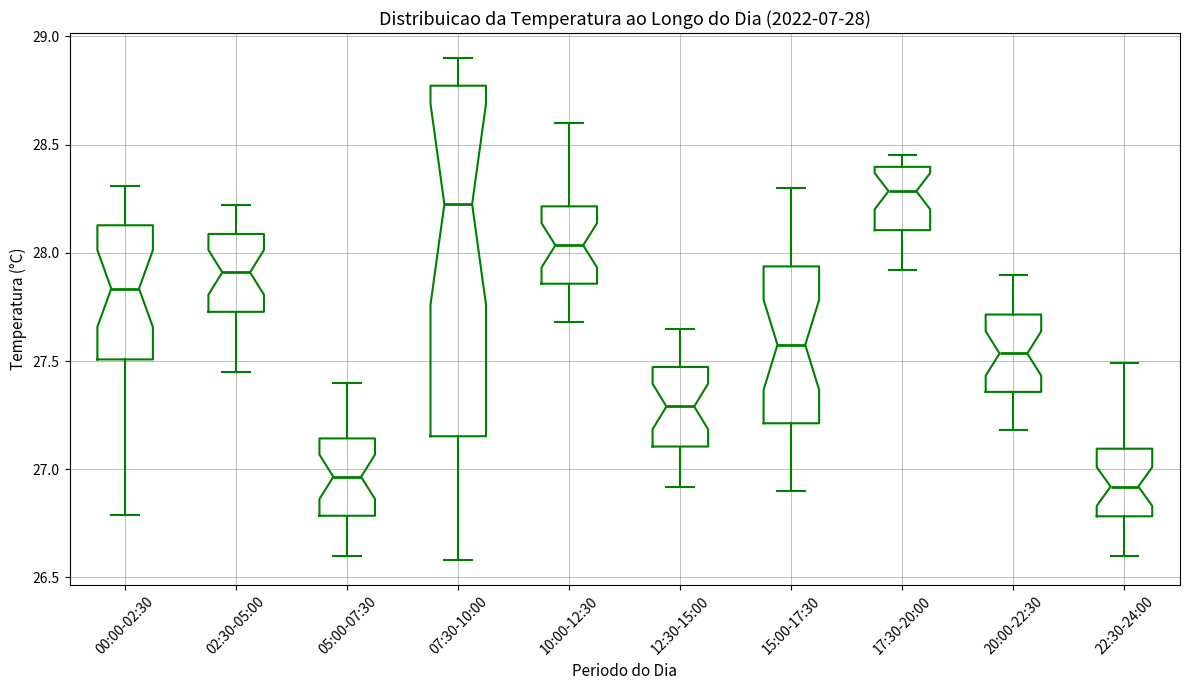

Which box is the tallest, from its lower edge to its upper edge?

07:30-10:00